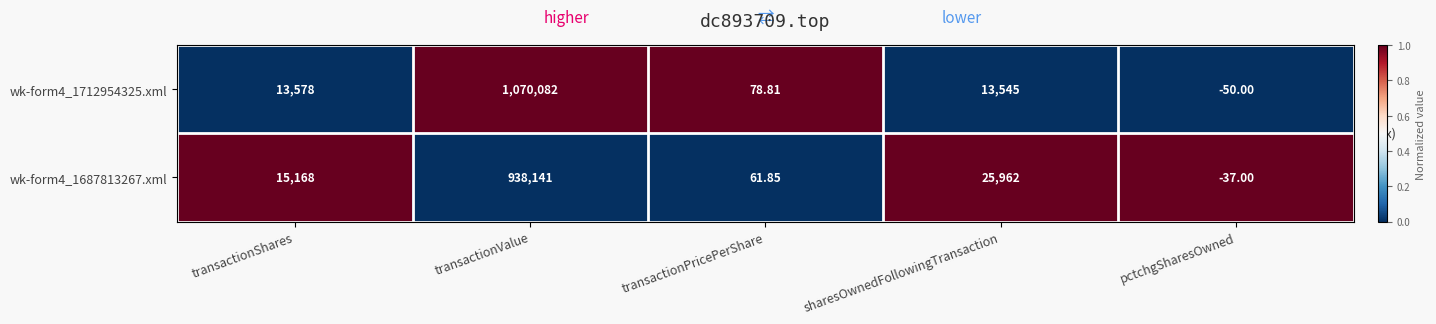

Rank the series by their maximum value, from lowest to highest.

wk-form4_1687813267.xml, wk-form4_1712954325.xml